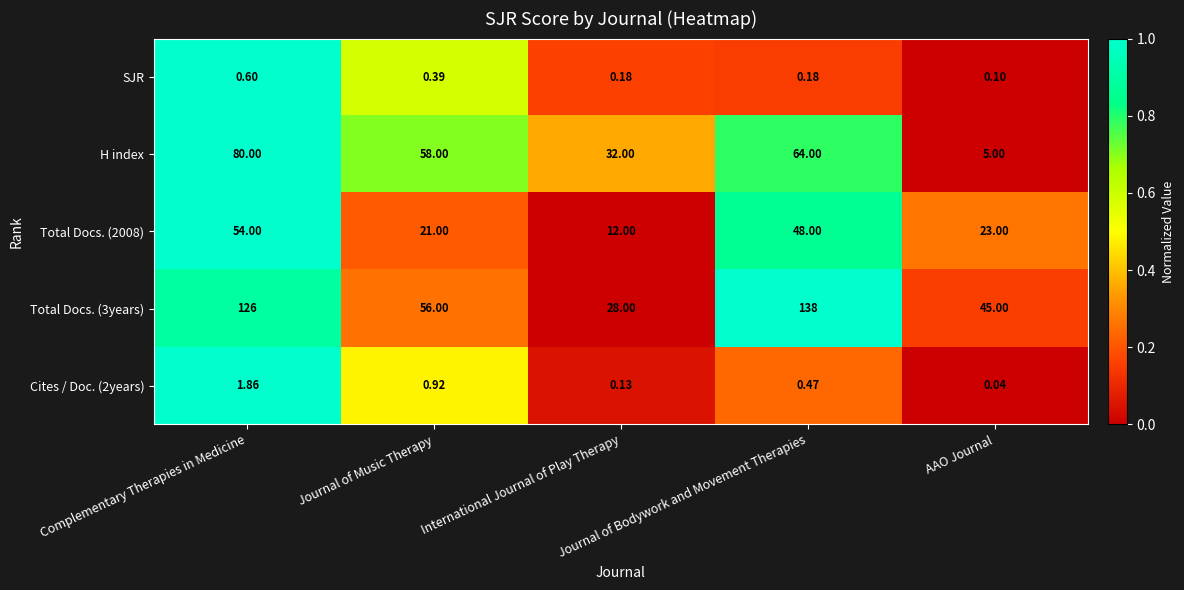

Which series has the largest total across all categories?

Total Docs. (3years)